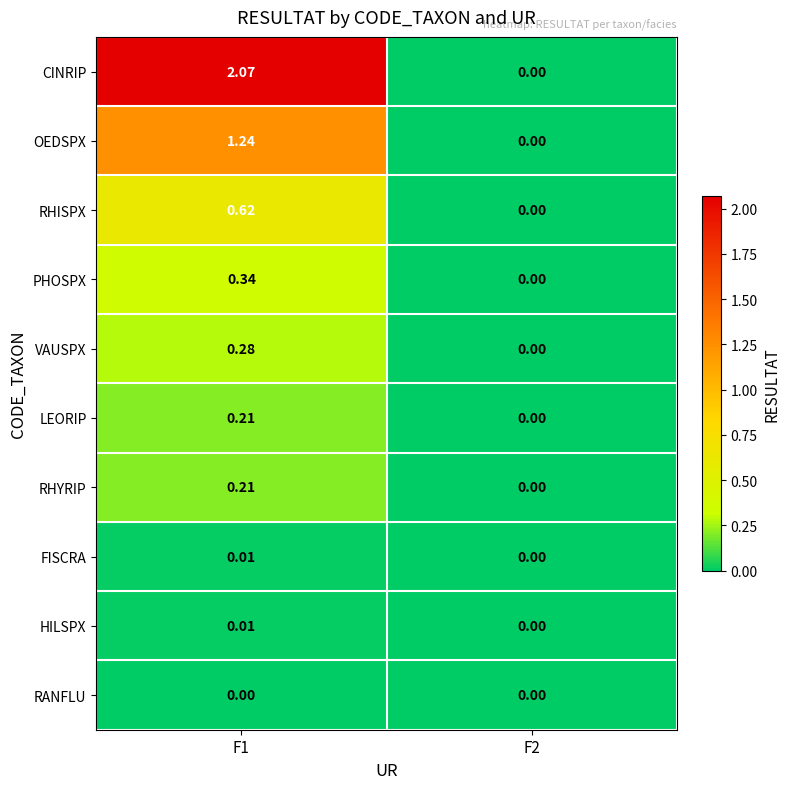

Between F1 and F2, which series saw the biggest shift?

CINRIP